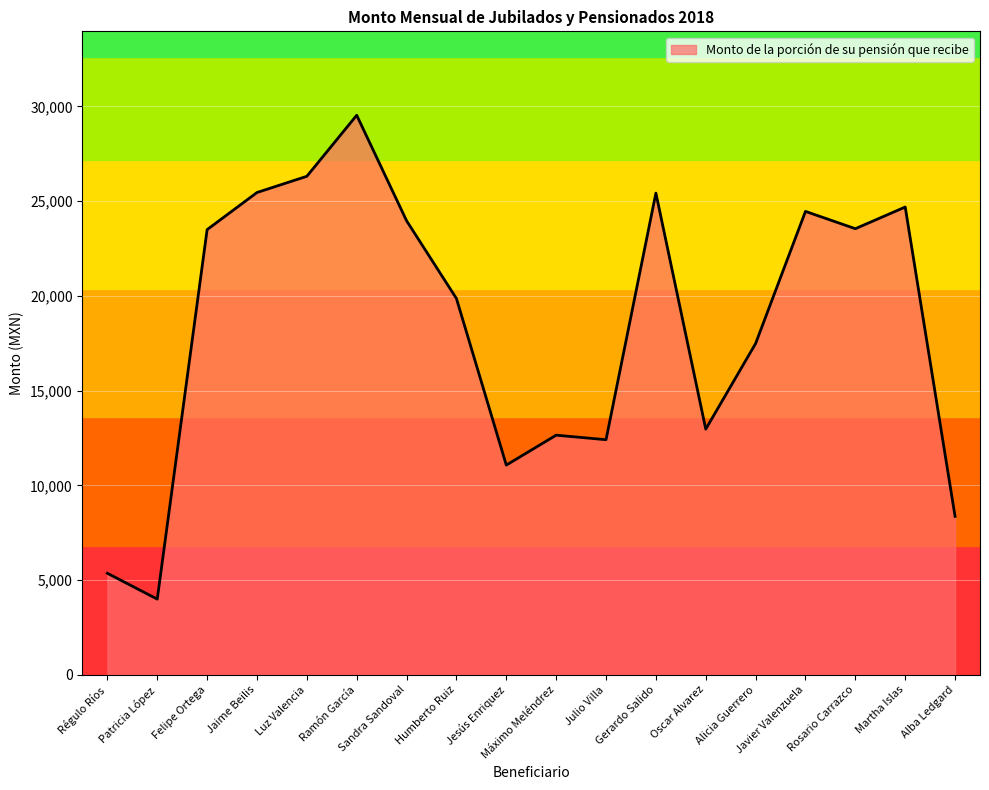

What is the difference between the values at Ramón García and Gerardo Salido?

4108